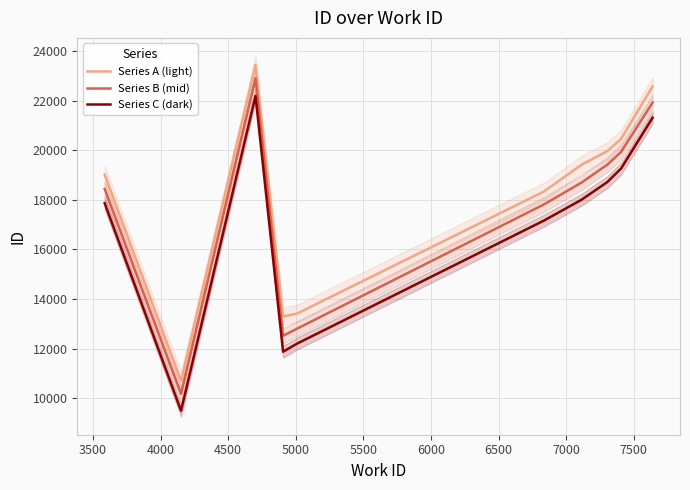

What is the value of the Series A (light) point at the 7th from the left?

19416.1